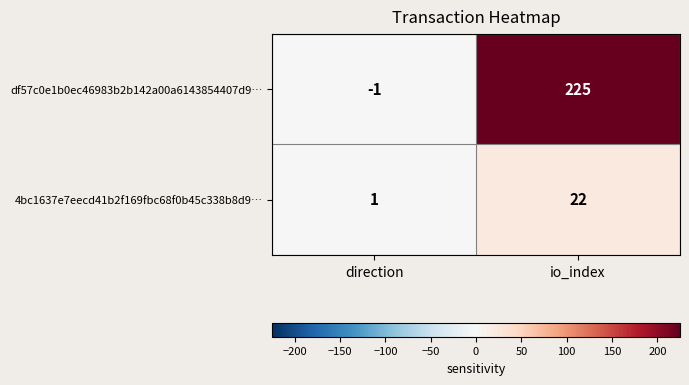

At which label does df57c0e1b0ec46983b2b142a00a6143854407d9… reach its peak?

io_index